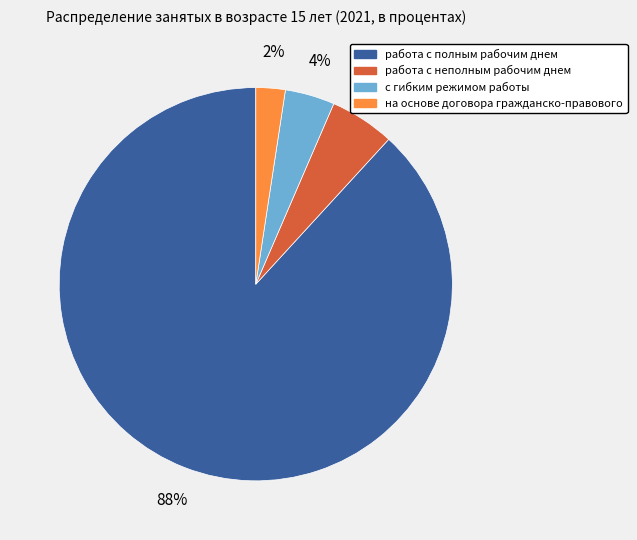

What is the majority slice?

работа с полным рабочим днем